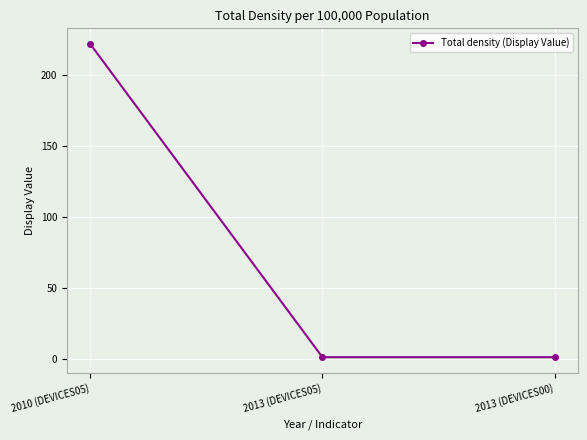

At which category does the chart reach its peak across all series?

2010 (DEVICES05)